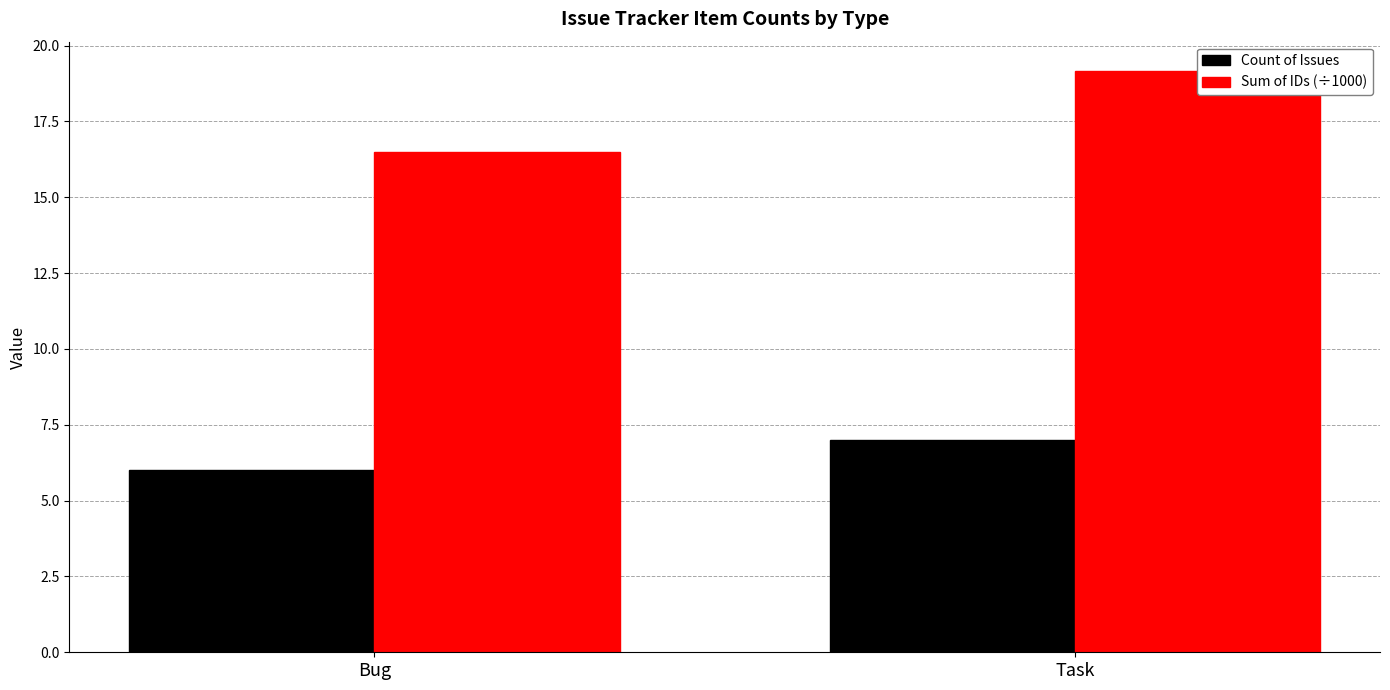

List the series in order of their overall mean, highest first.

Sum of IDs (÷1000), Count of Issues